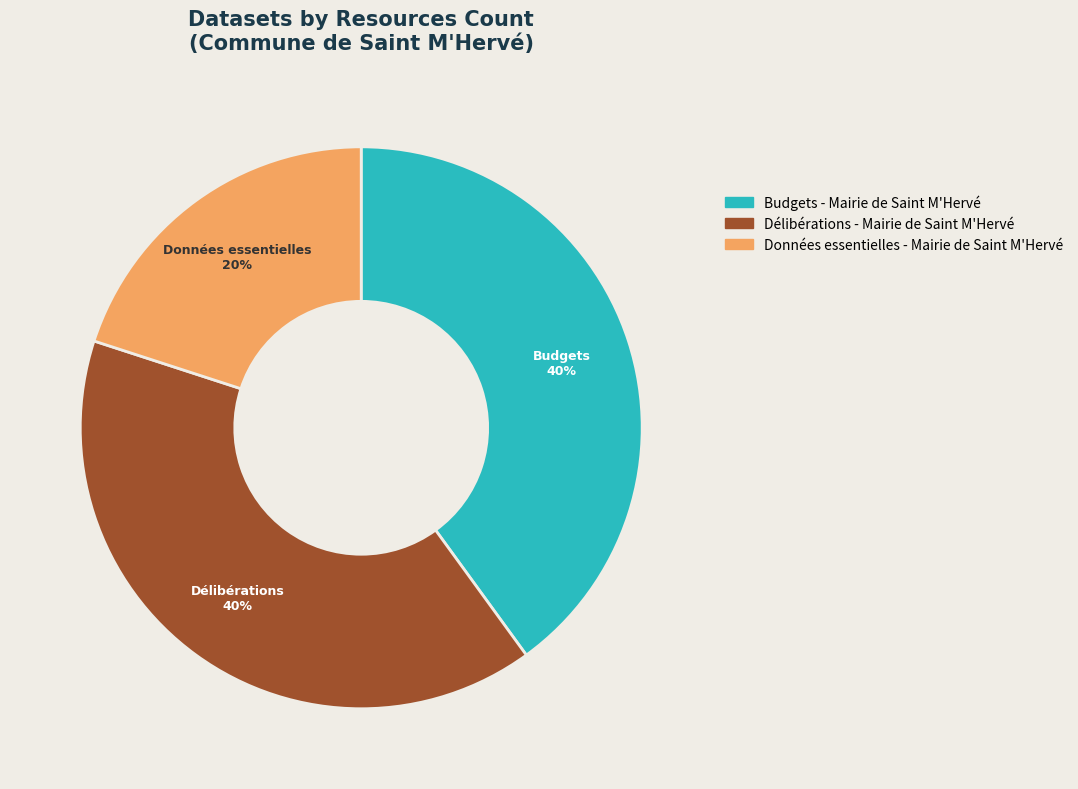

The Données essentielles - Mairie de Saint M'Hervé slice represents 33% of the pie. True or false?

False